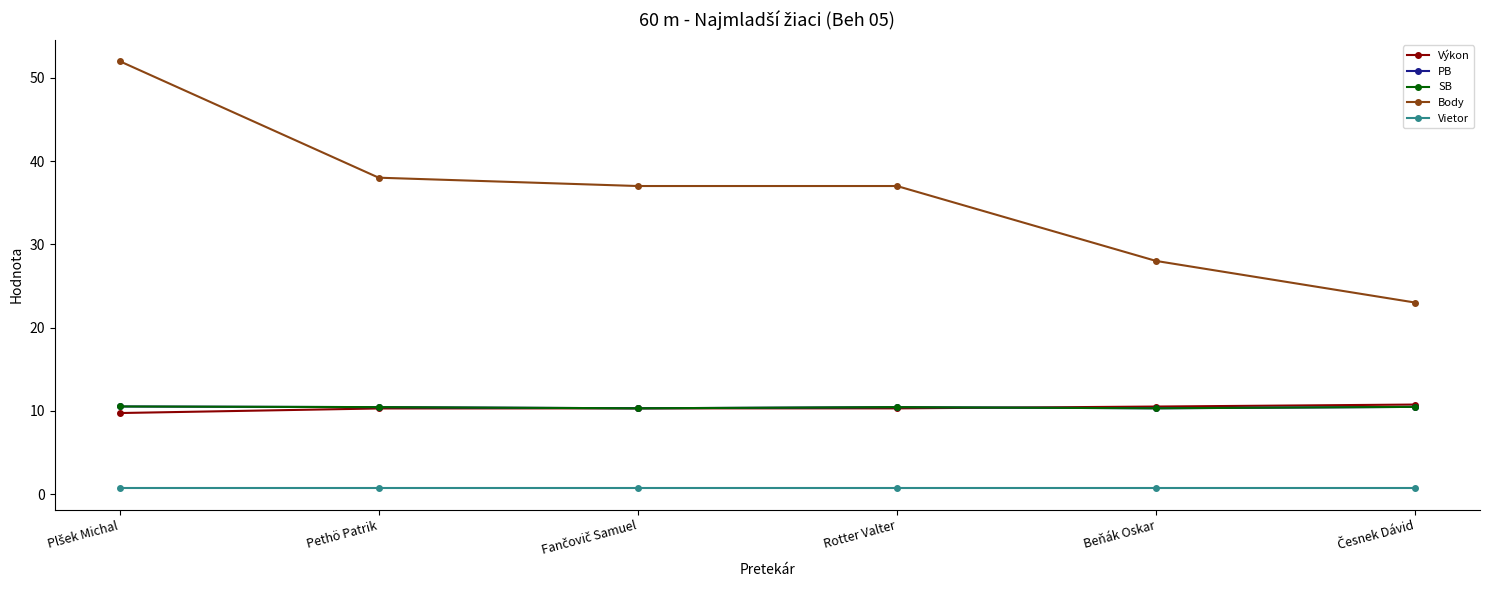

What is the value of the Body point at the 2nd from the left?

38.0